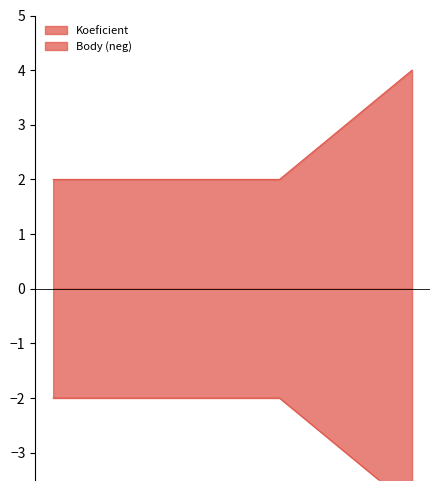

Which category has the lowest value in the Koeficient series?

2020-06-06